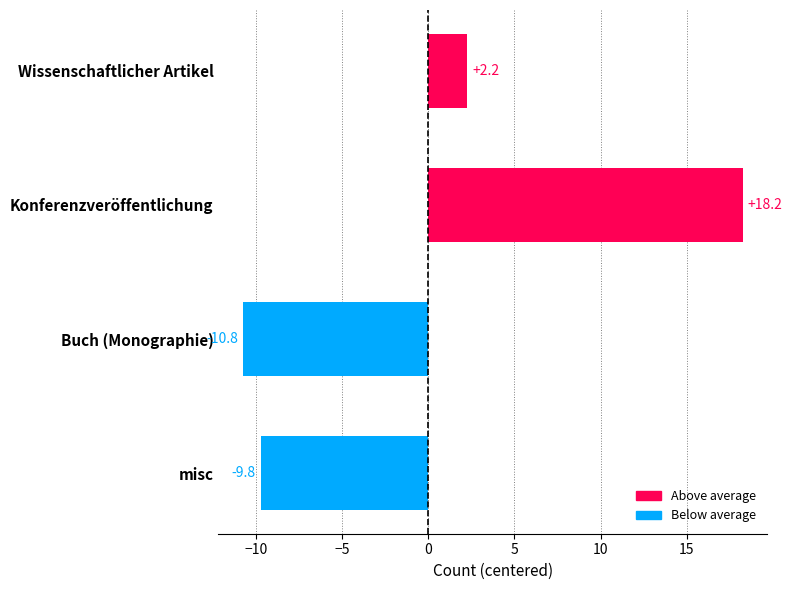

The chart shows a value of 18.2 at Konferenzveröffentlichung. True or false?

True